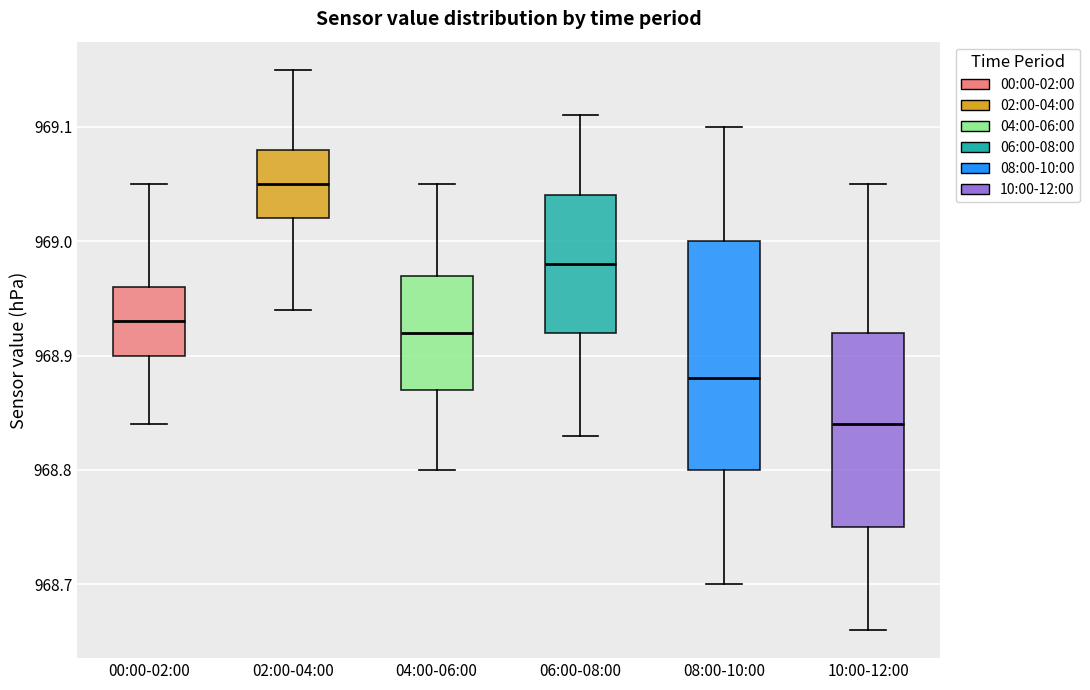

Where does the lower whisker of the box for 08:00-10:00 end on the y-axis? The values are not printed on the chart, so give them approximately, as read against the axis.

968.70